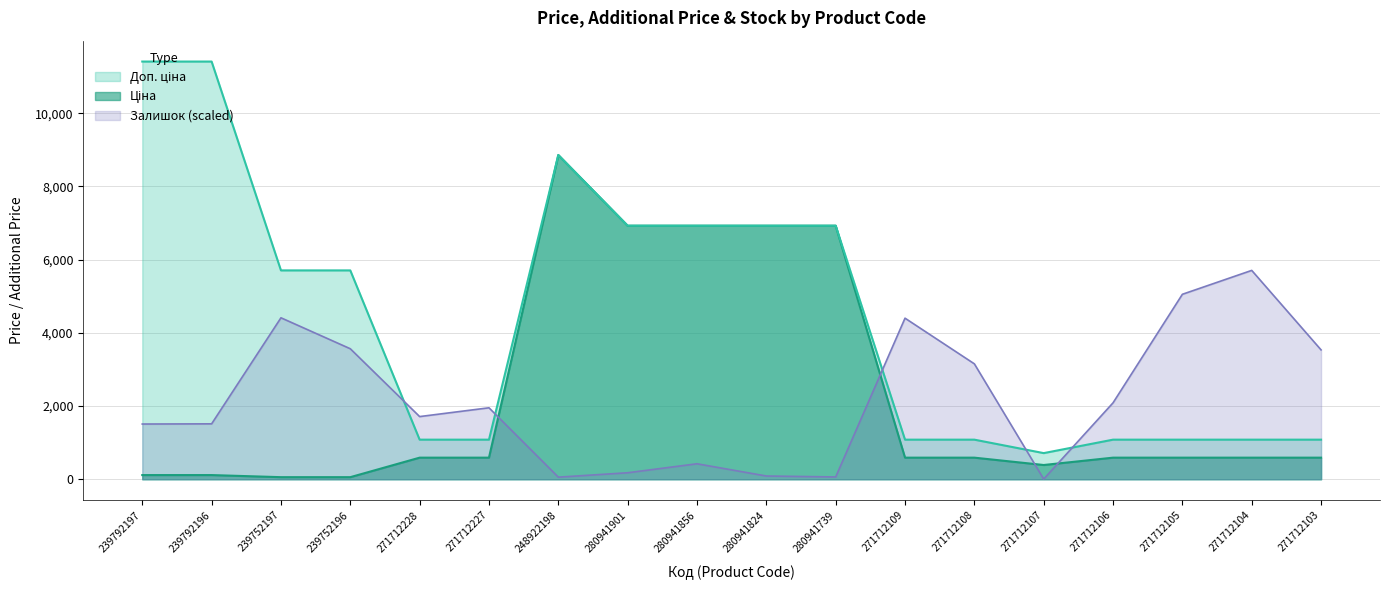

What is the average value of the Ціна series?

2333.9